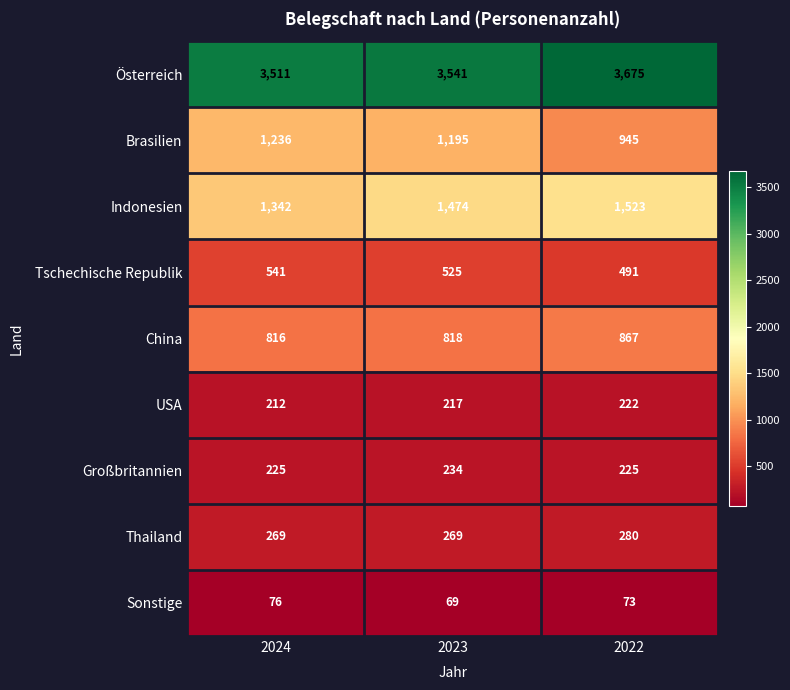

Which series has the largest total across all categories?

Österreich